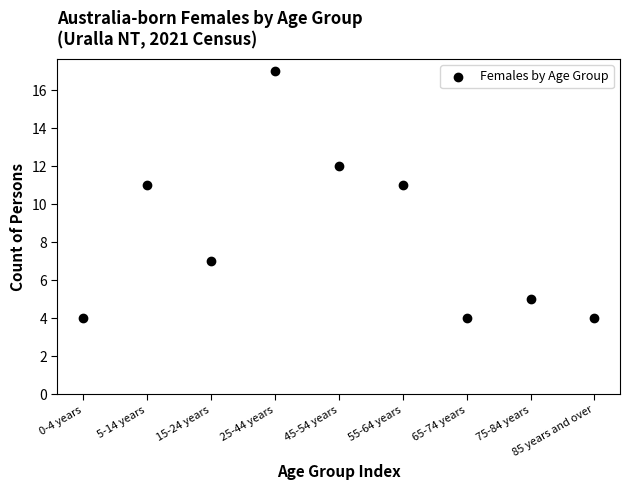

What is the range of Y values (max minus min)?

13